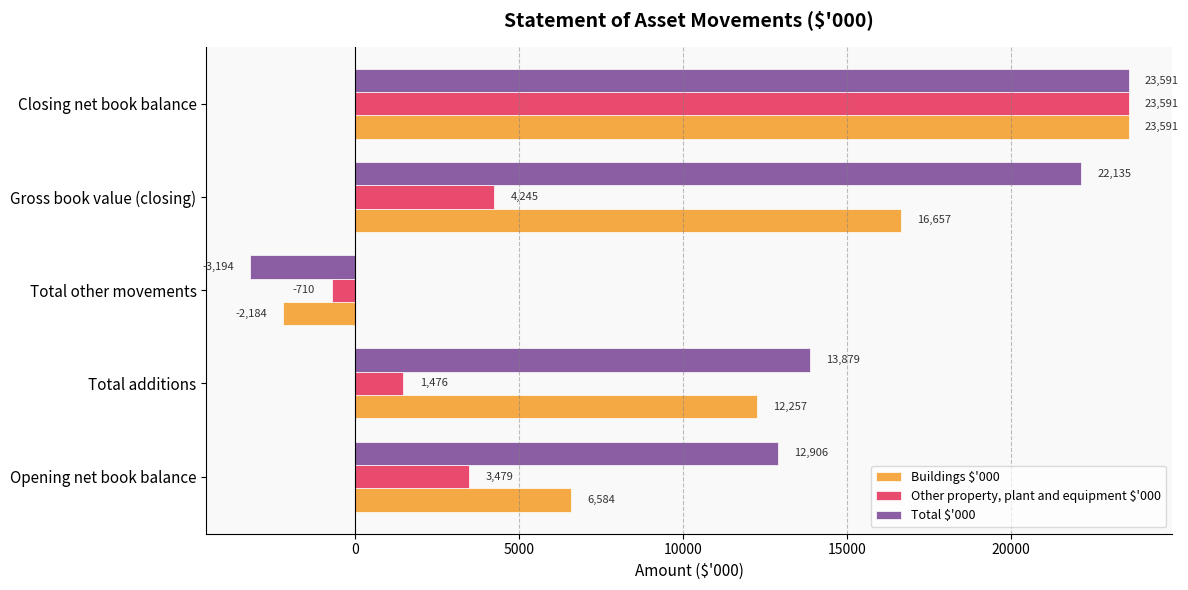

Which category has the lowest value in the Buildings $'000 series?

Total other movements